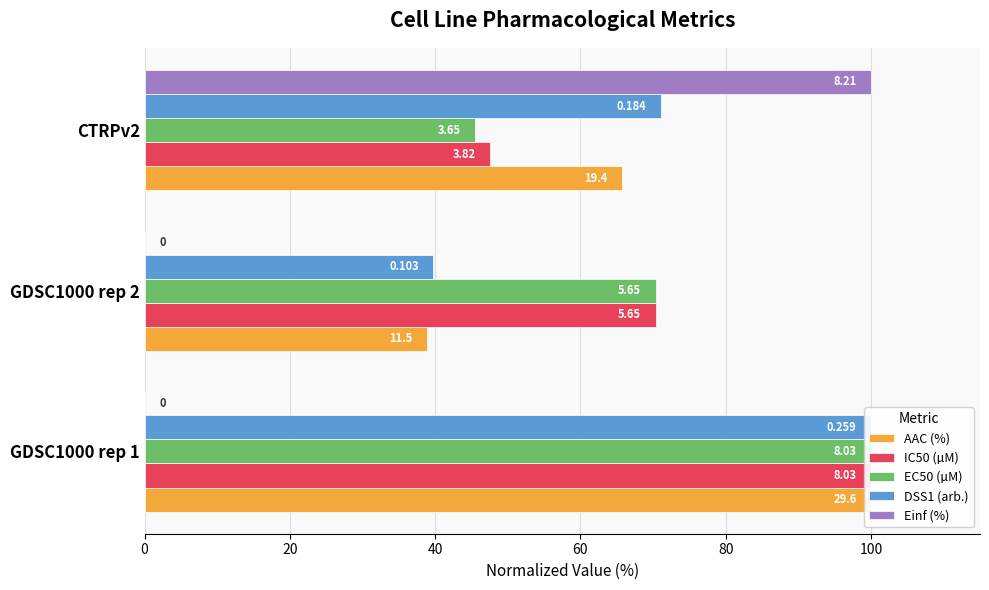

Rank the series by their maximum value, from lowest to highest.

AAC (%), IC50 (µM), EC50 (µM), DSS1 (arb.), Einf (%)